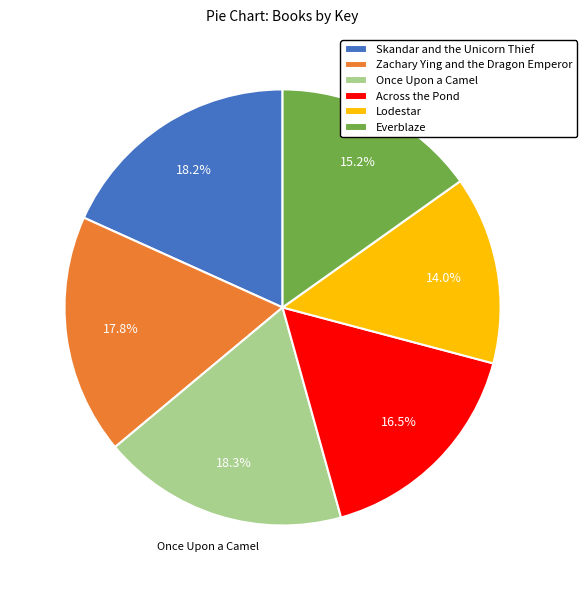

Which category has the smallest portion of the pie?

Lodestar